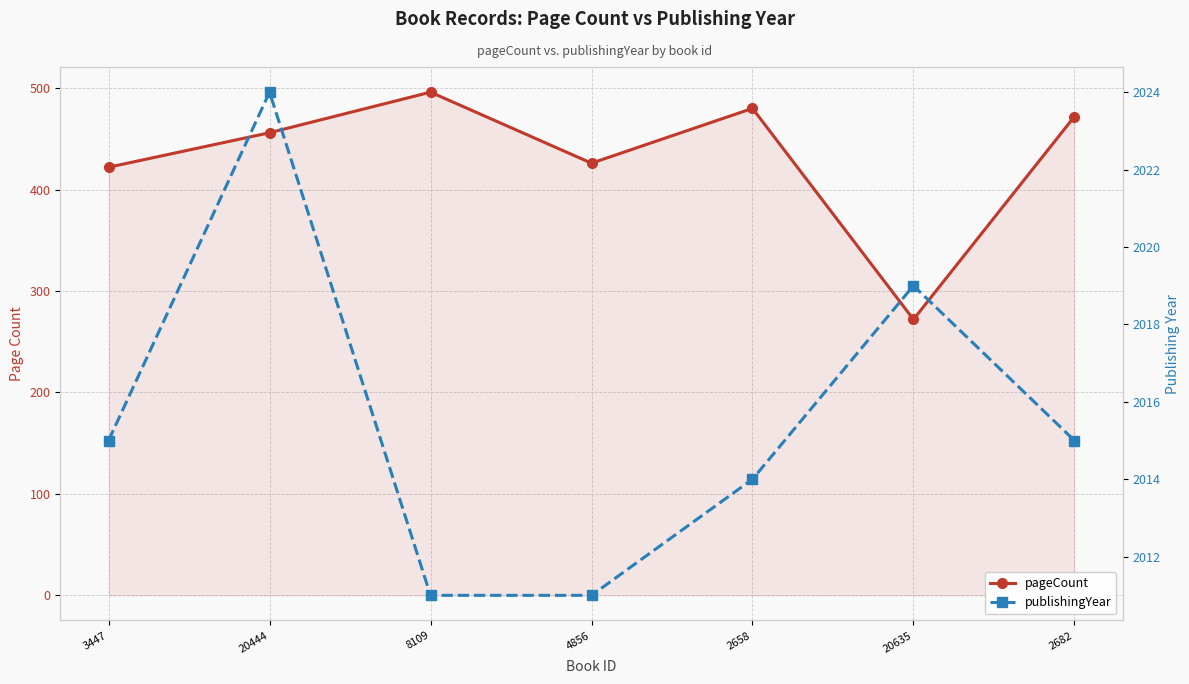

Rank the series by their average value, from highest to lowest.

publishingYear, pageCount